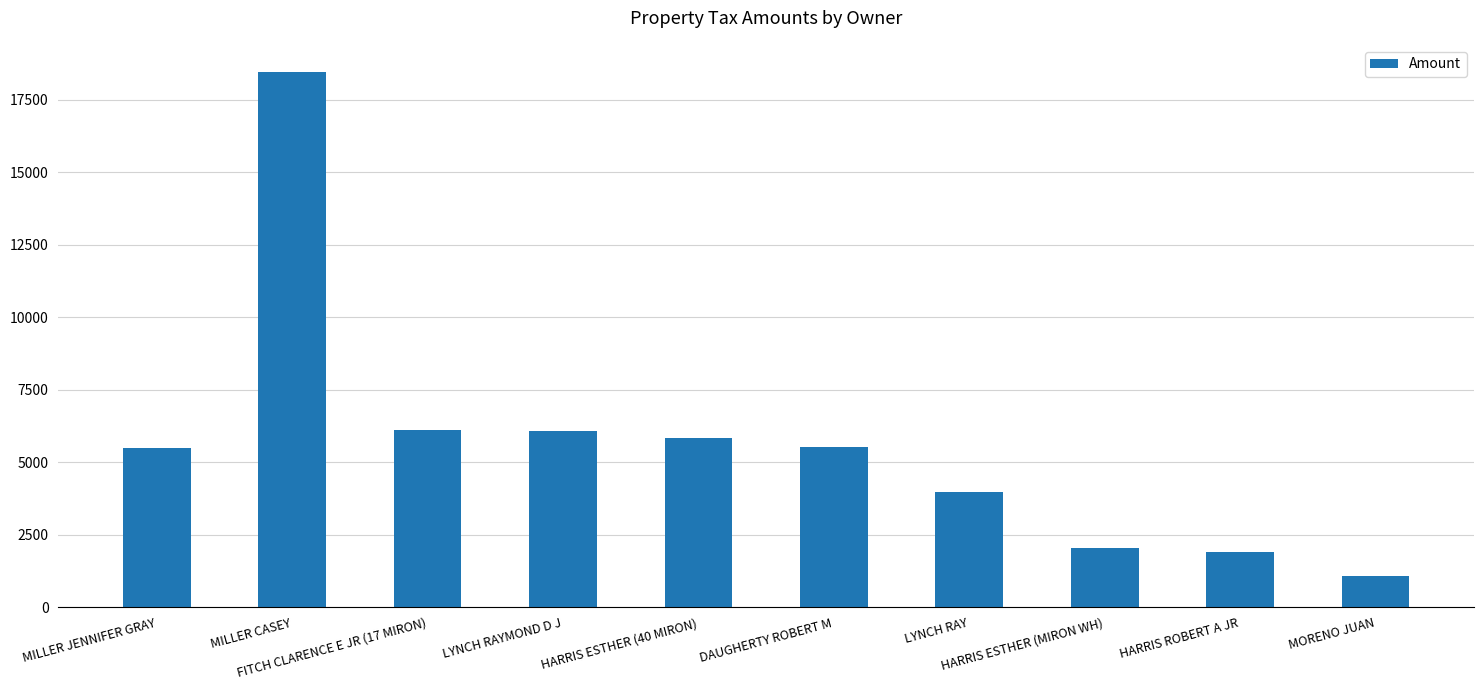

The value at HARRIS ESTHER (MIRON WH) is 2867.2. True or false?

False